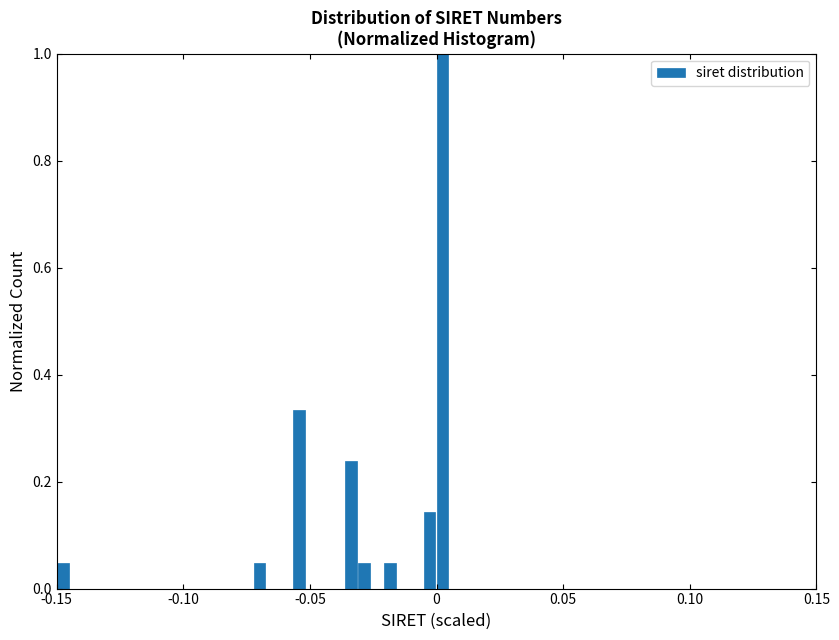

Around what value on the x-axis is the tallest bar? Give the approximate position of its centre, as read against the axis.

0.000